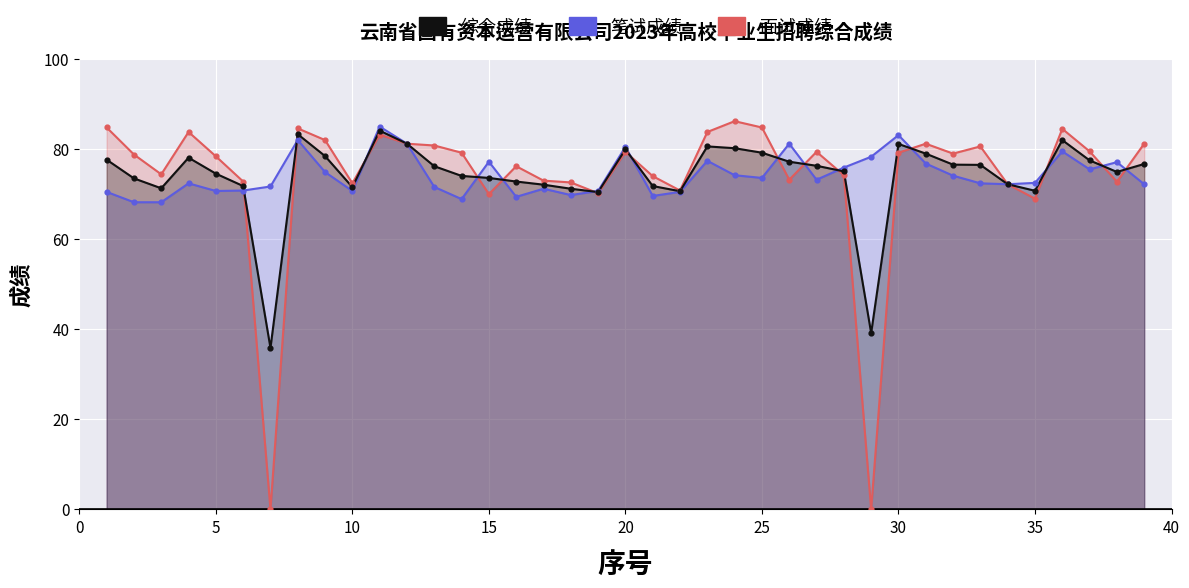

Which series has the largest total across all categories?

笔试成绩